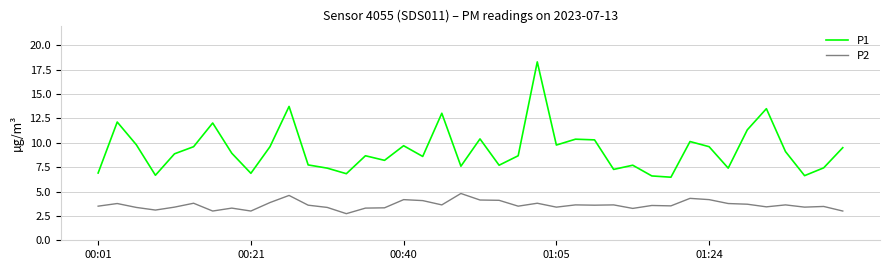

Is this an area chart (filled region under the line)?

No